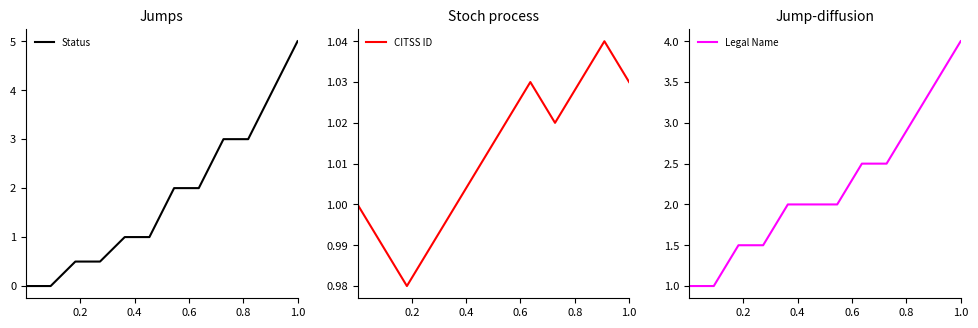

What is the difference between the second highest and minimum values in the CITSS ID series?

0.1